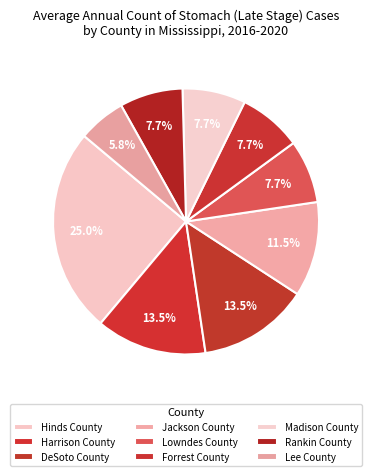

Does any single category account for the majority?

No